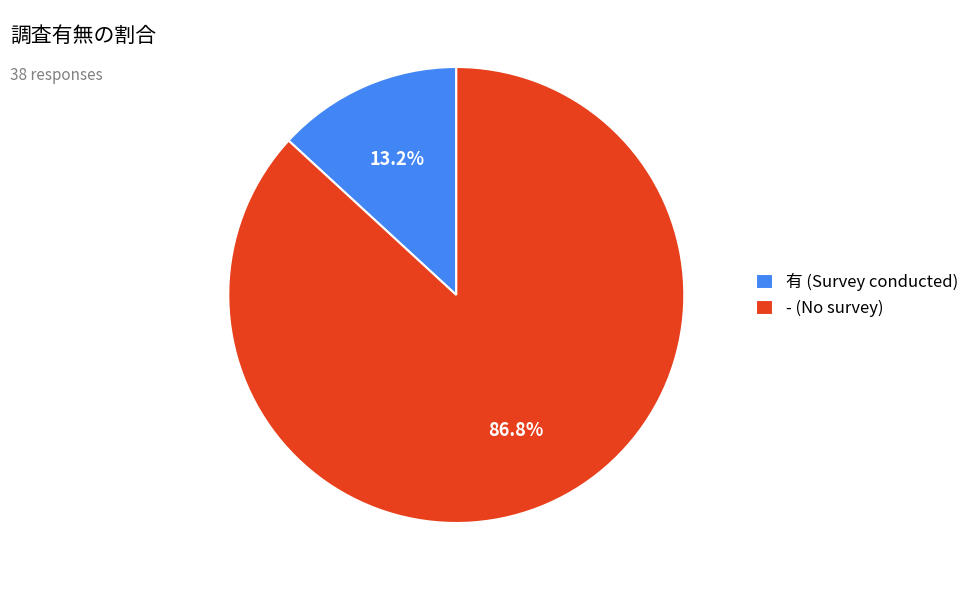

Which has a higher value, - (No survey) or 有 (Survey conducted)?

- (No survey)